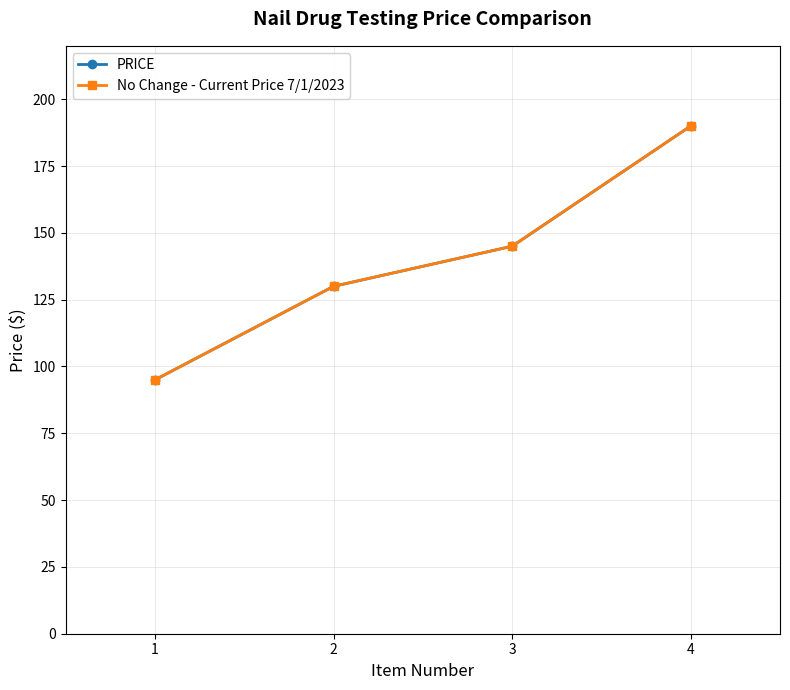

At how many categories does at least one series exceed 112?

3